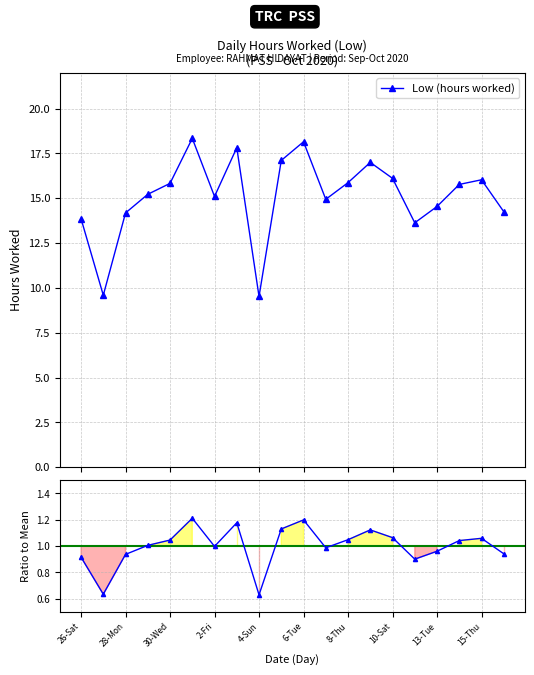

What is the average value of the Low (hours worked) series?

15.1